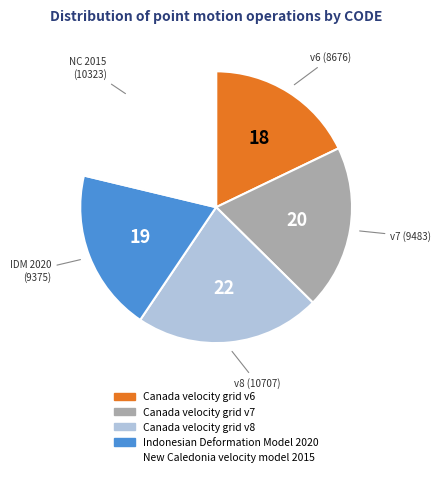

Is there a majority slice in this chart?

No